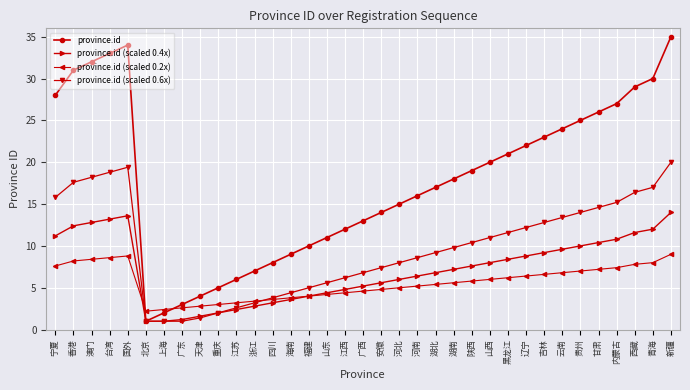

What is the label of the 19th point from the left?

安徽